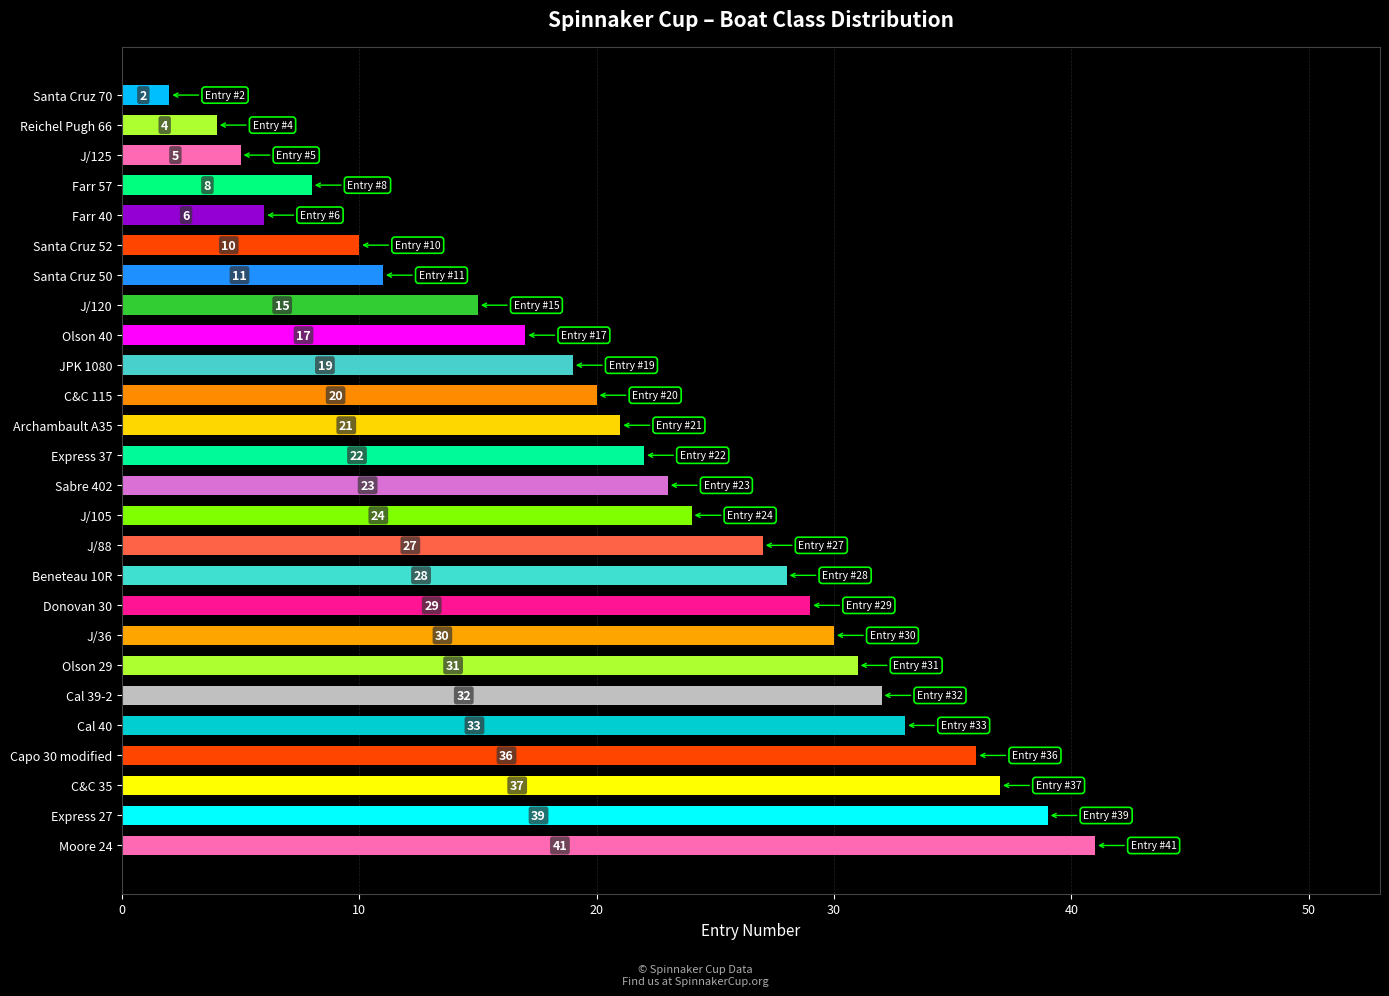

The value at JPK 1080 is 28. True or false?

False